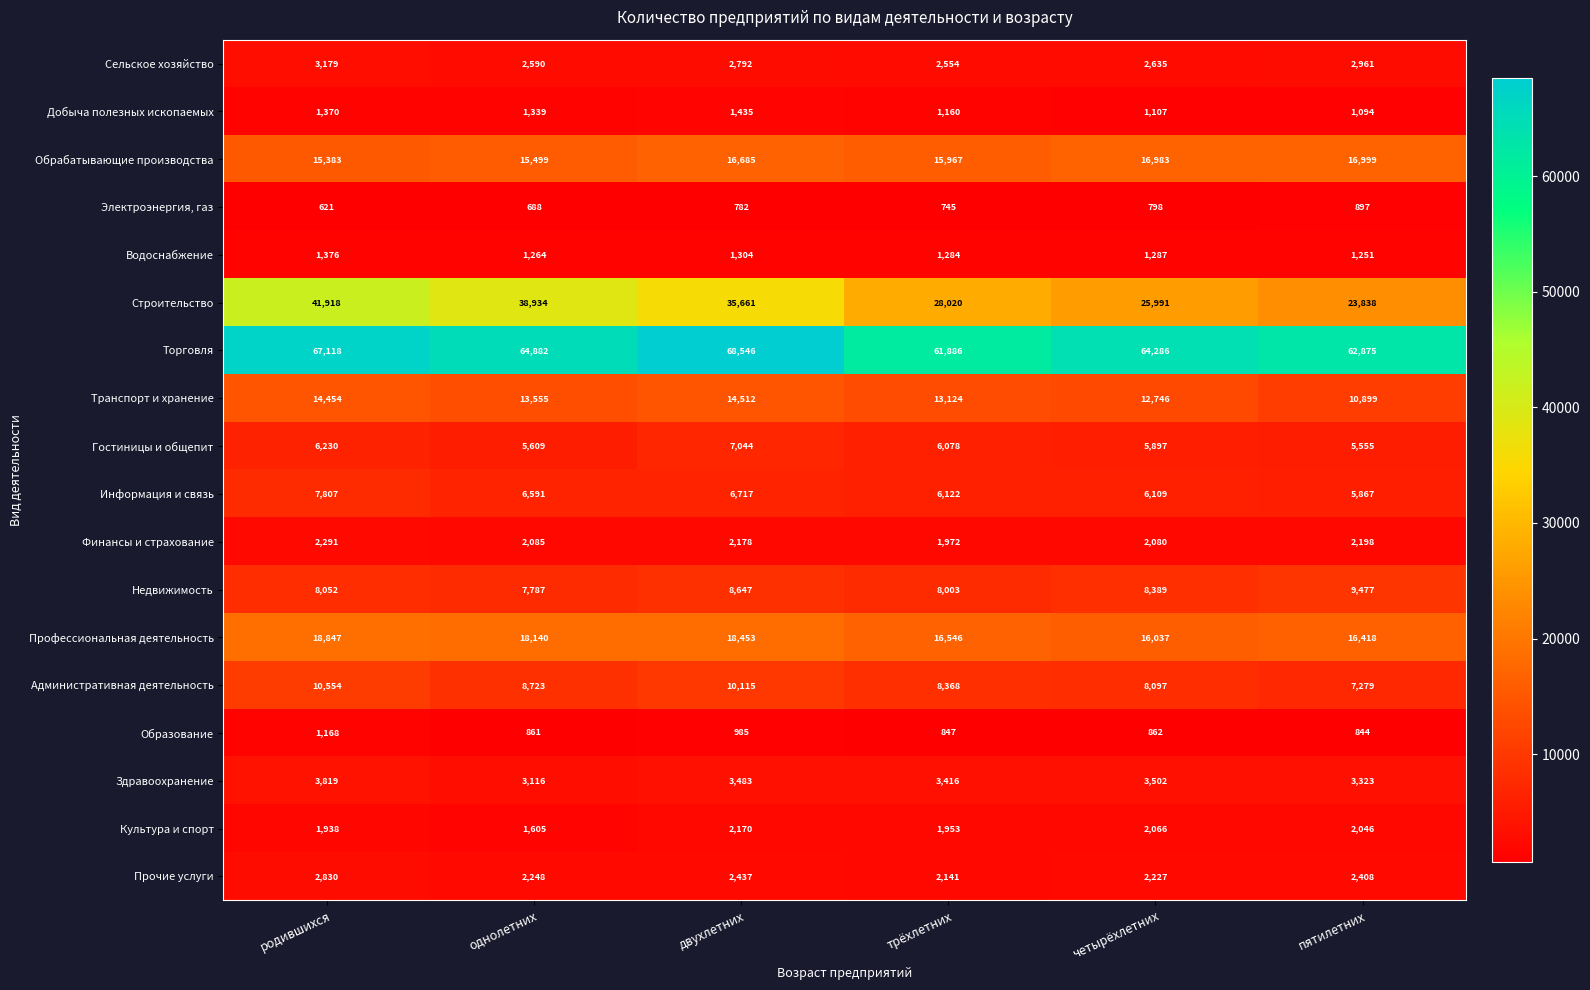

What is the difference between the maximum and minimum values in the Недвижимость series?

1690